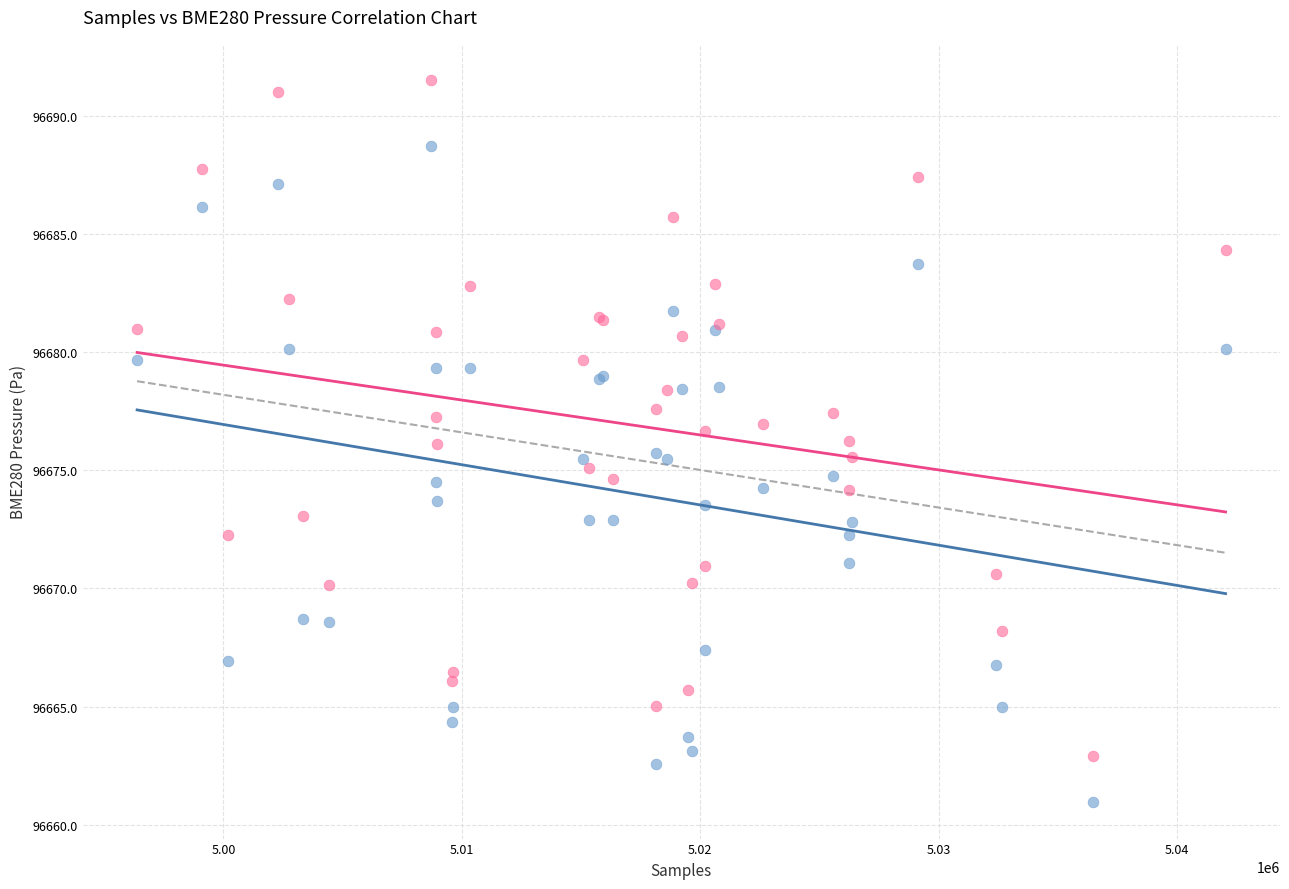

What is the X range (max minus min) for the scatter plot?

45660.0